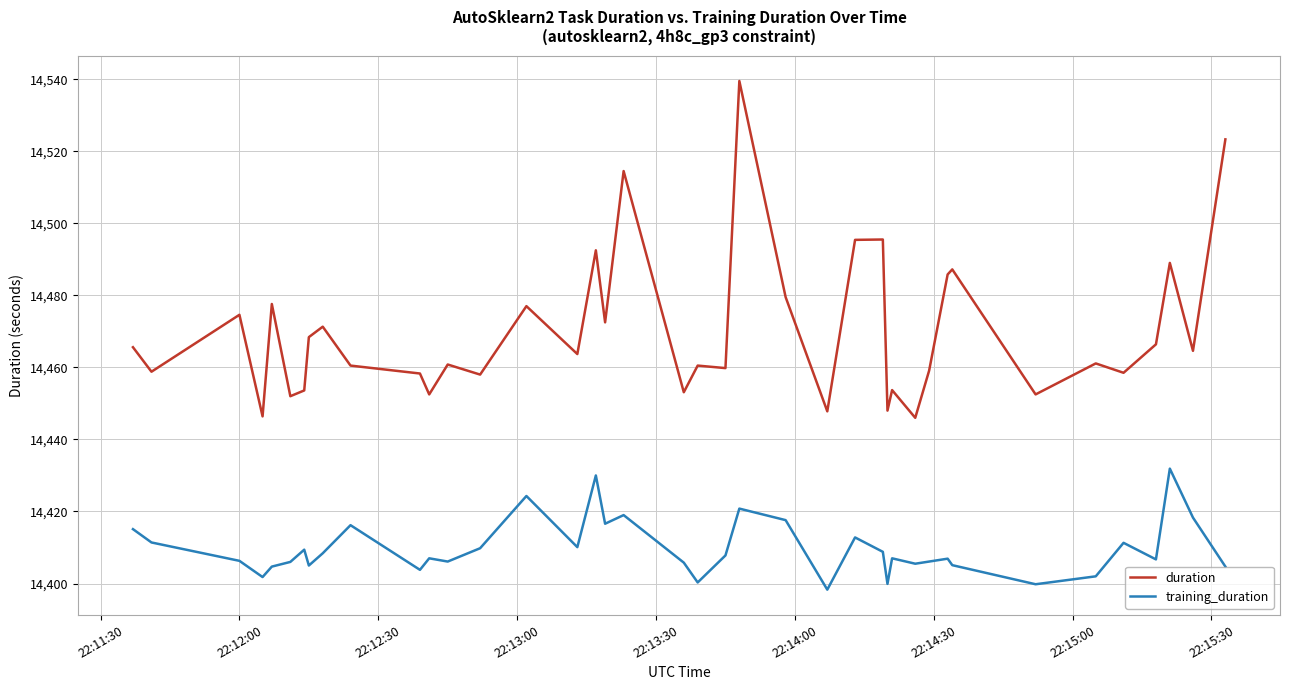

What is the highest value of the training_duration series?

14431.9